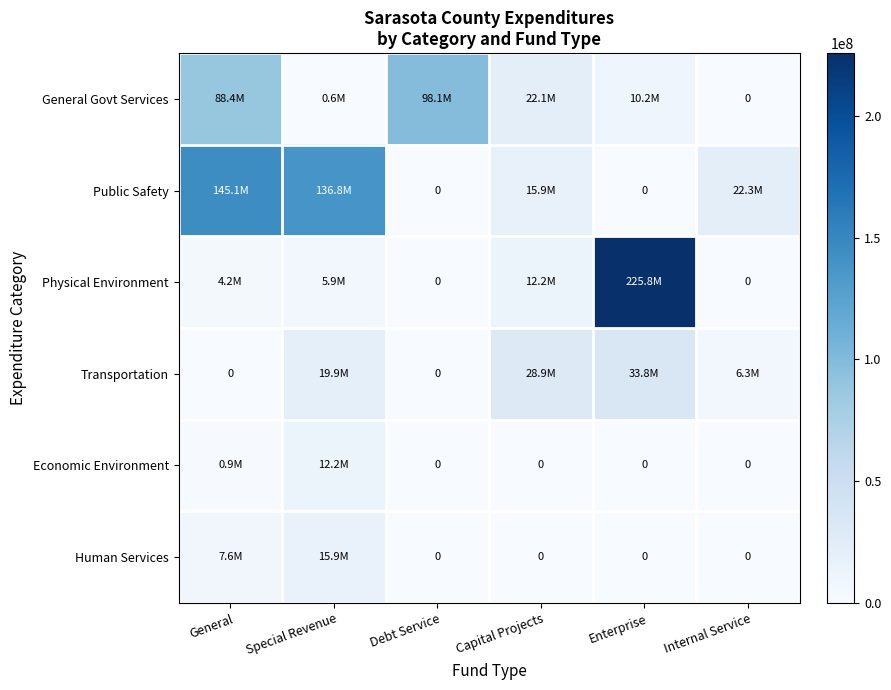

List the series in order of their peak value, highest first.

Physical Environment, Public Safety, General Govt Services, Transportation, Human Services, Economic Environment